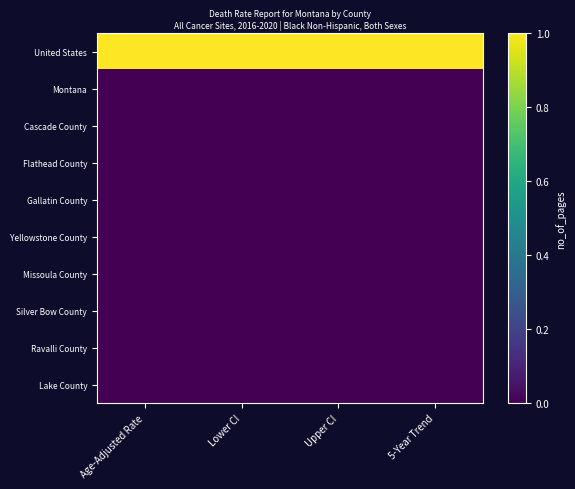

At which category is the sum across all series the highest?

Age-Adjusted Rate